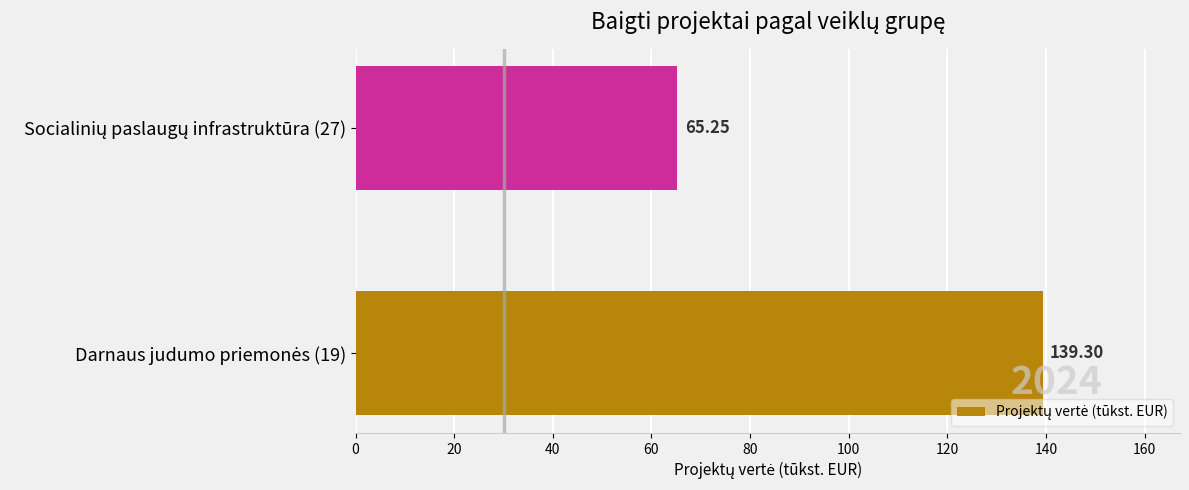

What is the sum of all values?

204.6